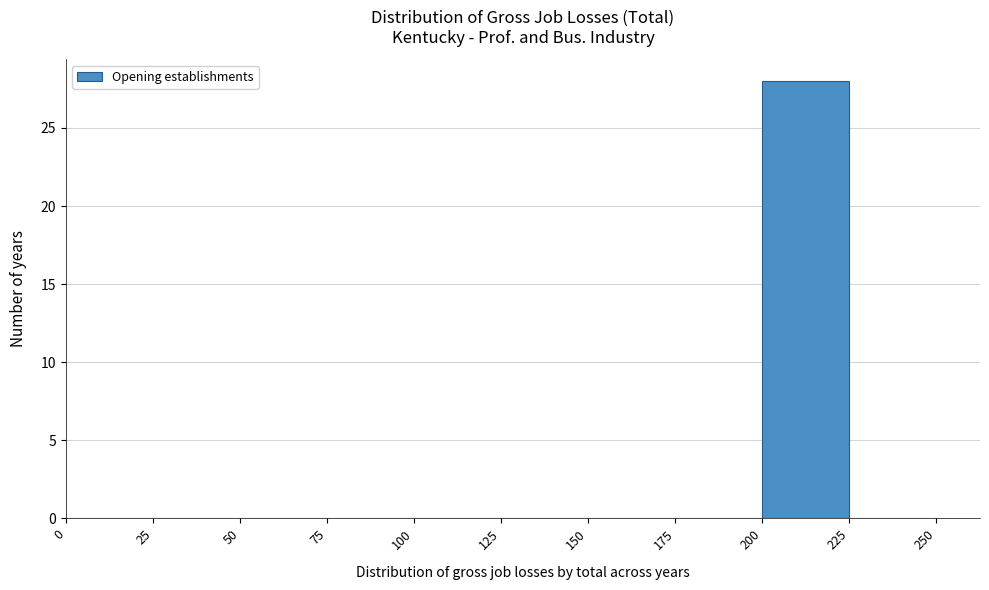

Reading left to right, list every bar in this chart as the range it spans on the x-axis followed by its height. The values are not printed on the chart, so give them approximately, as read against the axis.

0 to 25: 0
25 to 50: 0
50 to 75: 0
75 to 100: 0
100 to 125: 0
125 to 150: 0
150 to 175: 0
175 to 200: 0
200 to 225: 28
225 to 250: 0